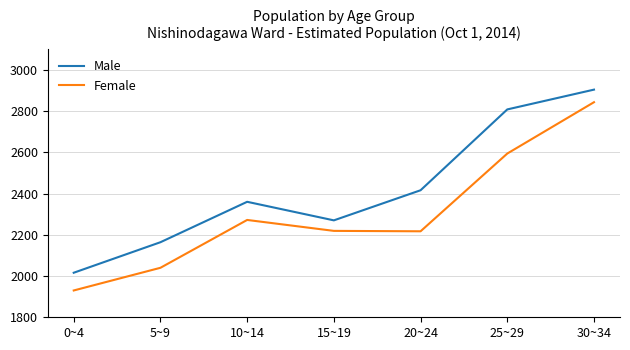

How many lines are shown in the chart?

2